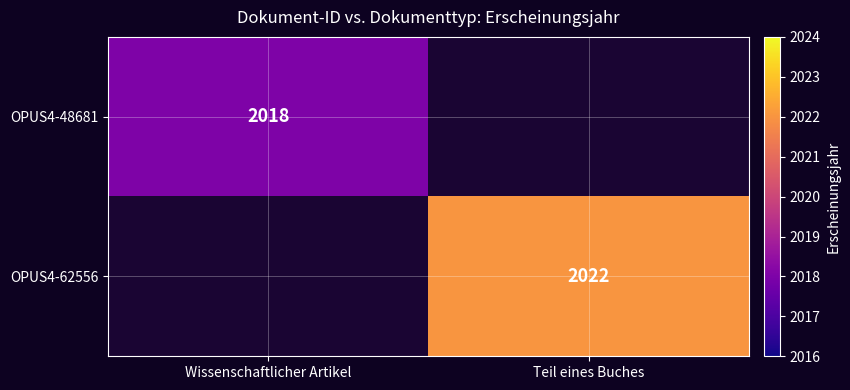

The OPUS4-48681 series shows 3616 at Wissenschaftlicher Artikel. True or false?

False